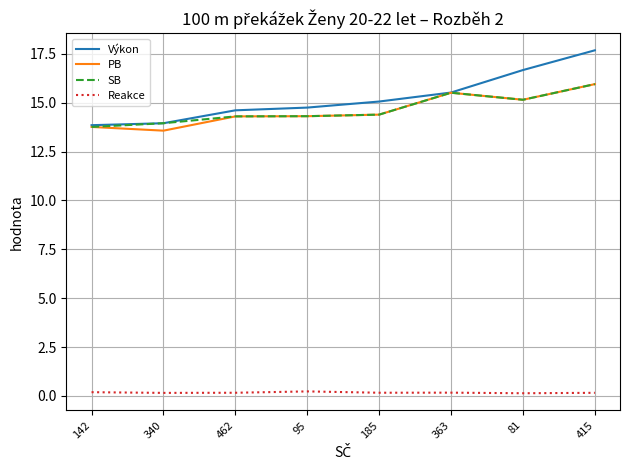

What are all the series names shown in the legend?

Výkon, PB, SB, Reakce